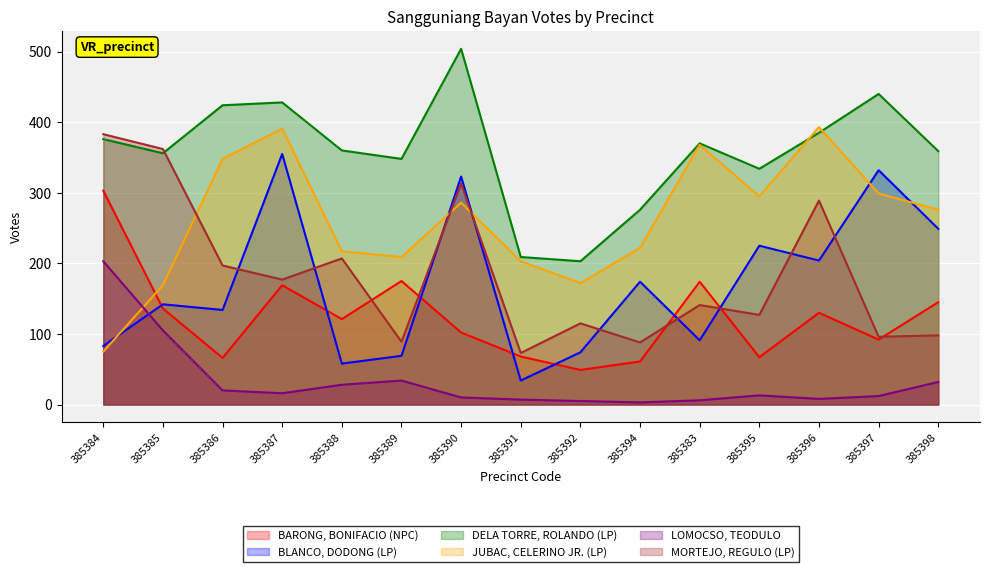

At which label is DELA TORRE, ROLANDO (LP) closest to 353?

385385